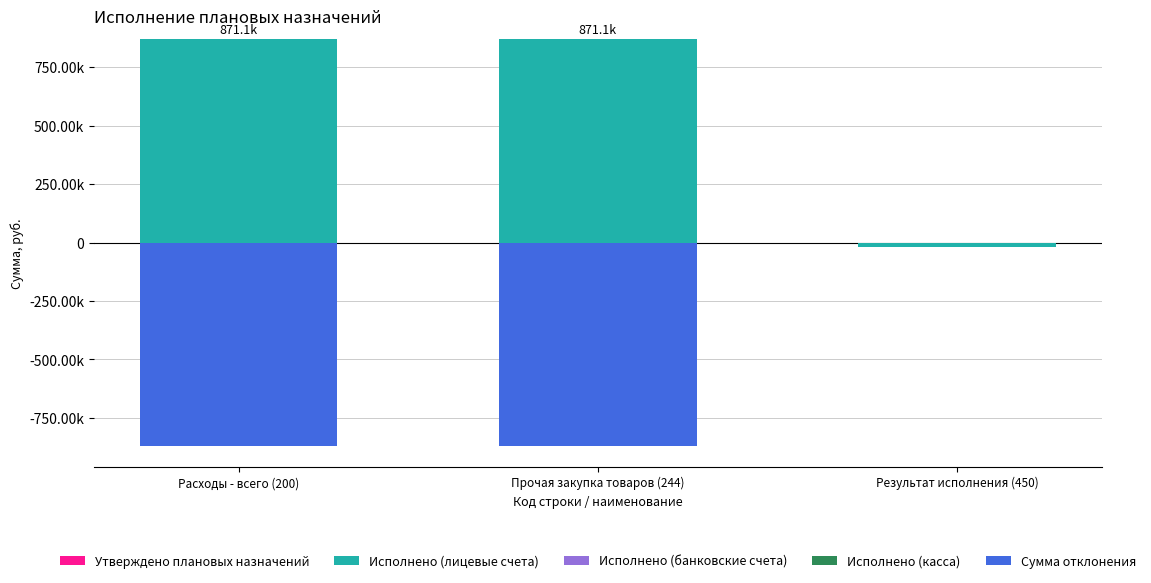

What are all the series names shown in the legend?

Утверждено плановых назначений, Исполнено (лицевые счета), Исполнено (банковские счета), Исполнено (касса), Сумма отклонения